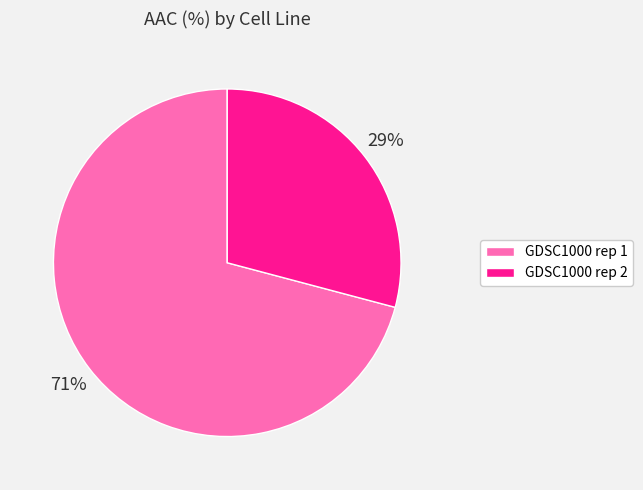

Is it true that GDSC1000 rep 2 is 37% of the pie?

False